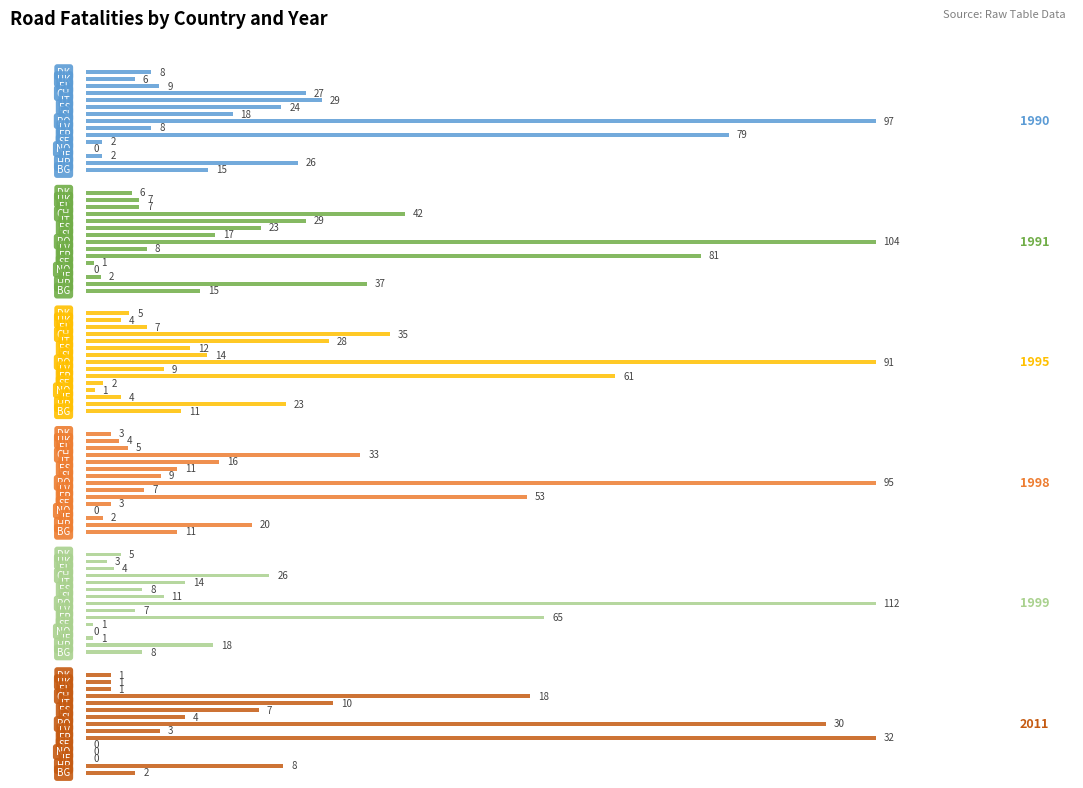

How many positive values does the 2011 series have?

12